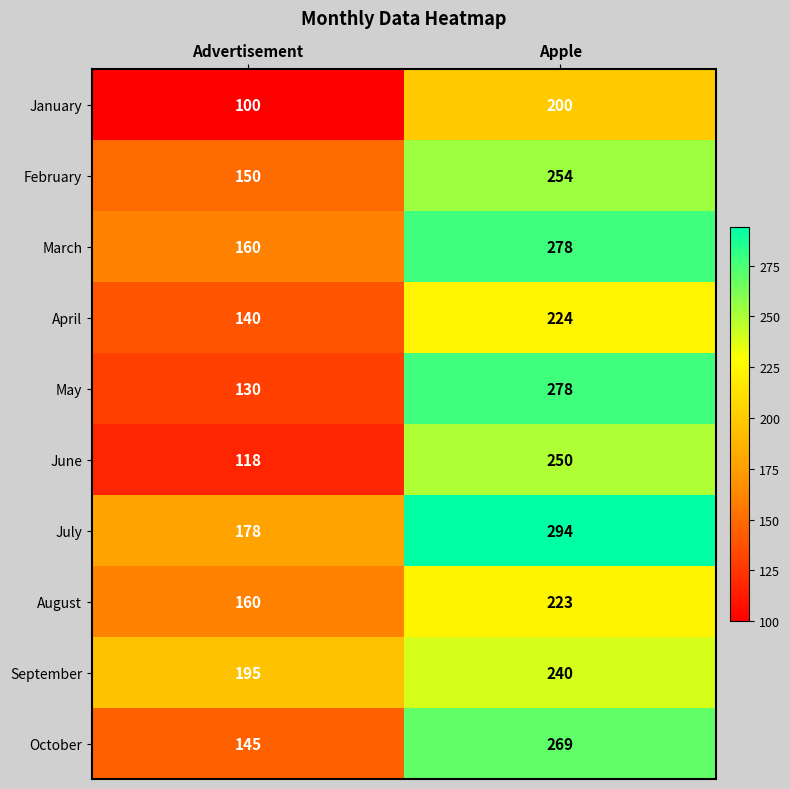

What is the sum of all January values?

300